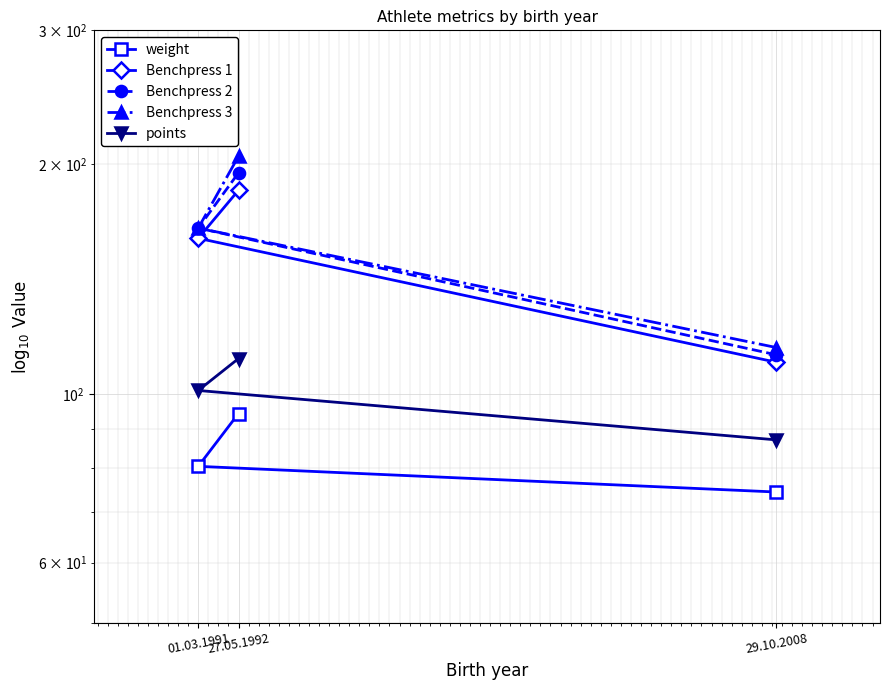

Which has a higher value, 29.10.2008 or 27.05.1992?

27.05.1992